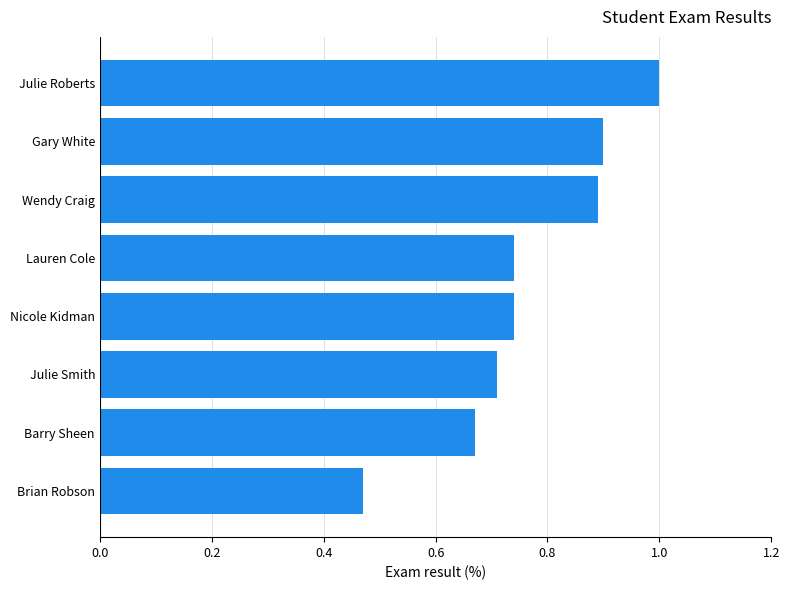

What is the difference between the maximum and second lowest values?

0.3